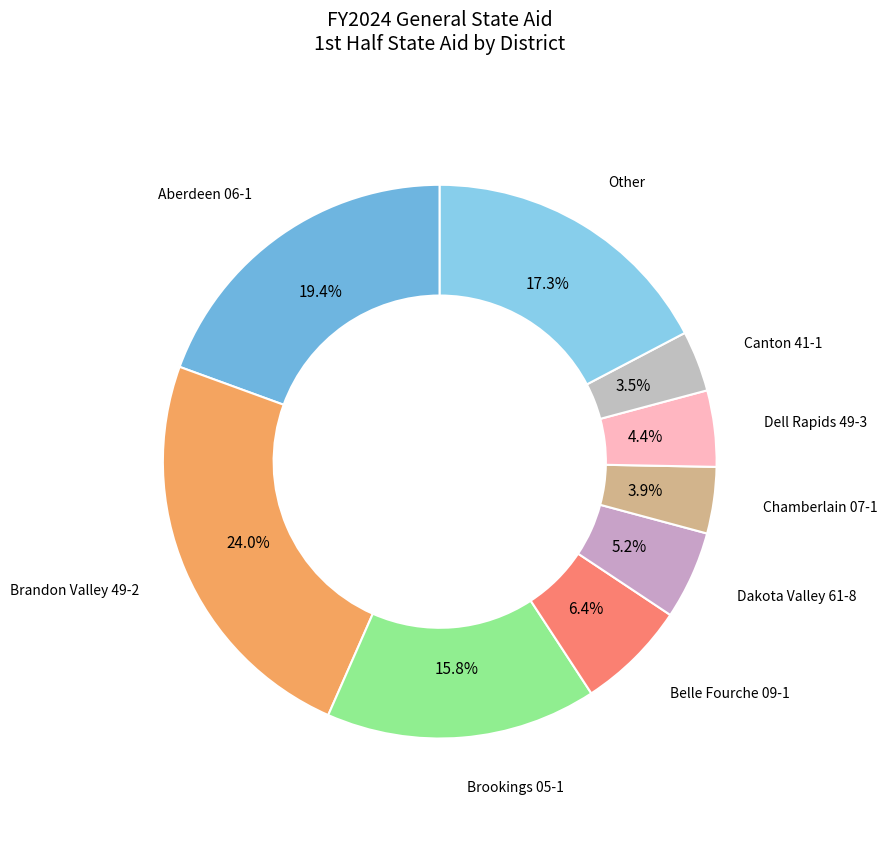

Is there a majority slice in this chart?

No